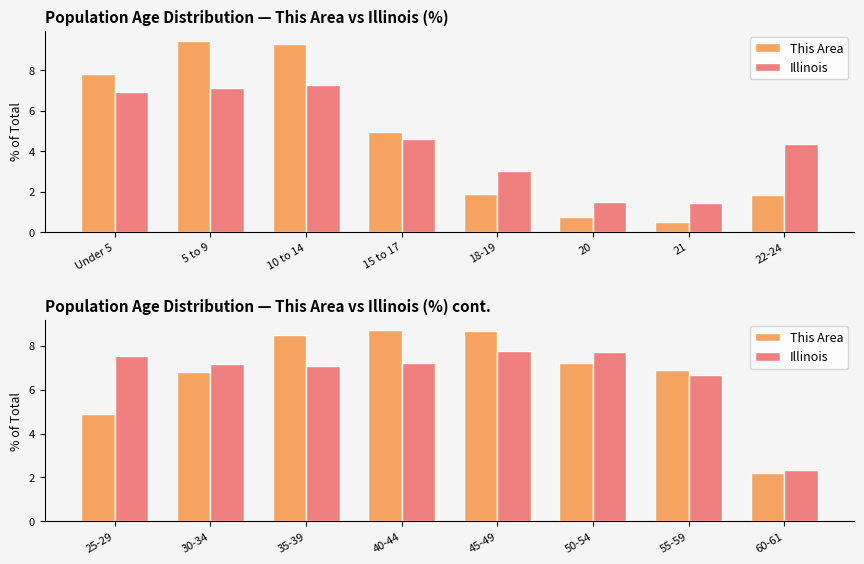

Are the bars horizontal?

No